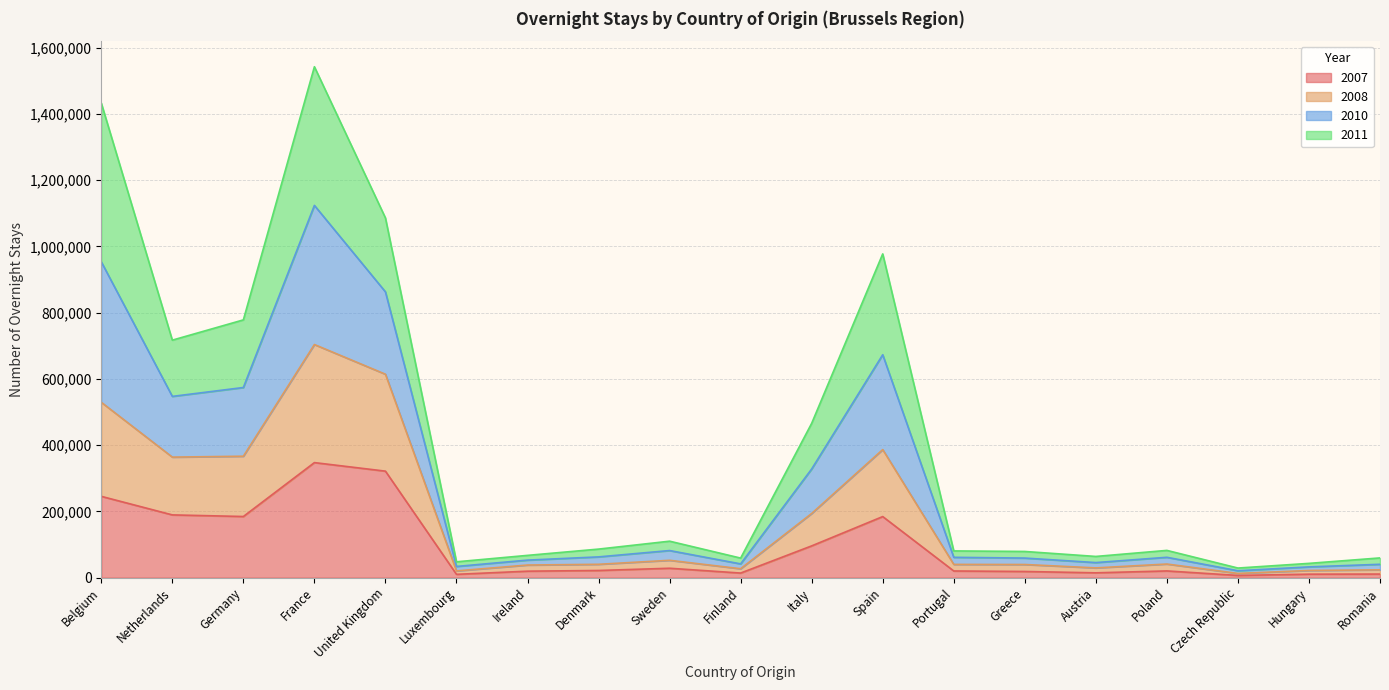

True or false: 2008 and 2007 intersect in this chart.

False